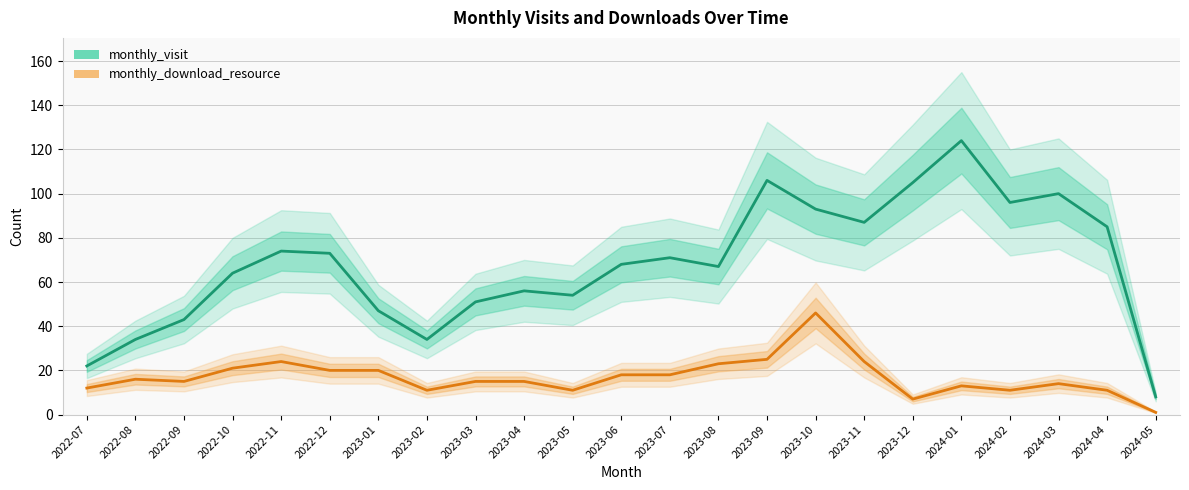

What is the difference between the monthly_visit values at 2023-02 and 2023-11?

53